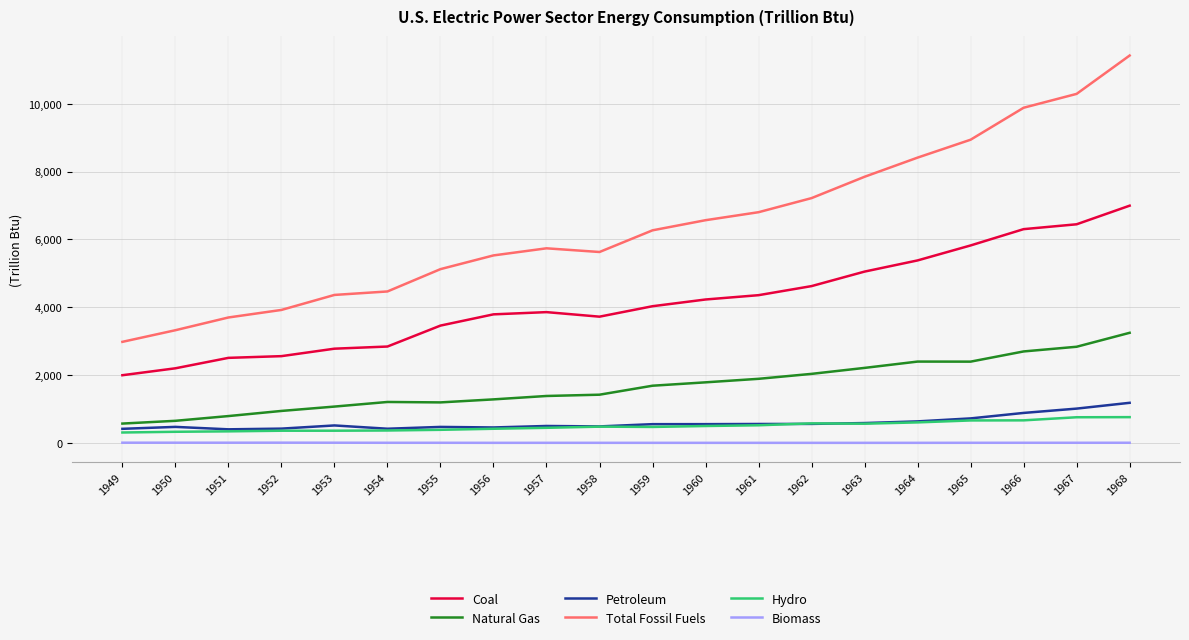

What is the highest value of the Total Fossil Fuels series?

11420.6